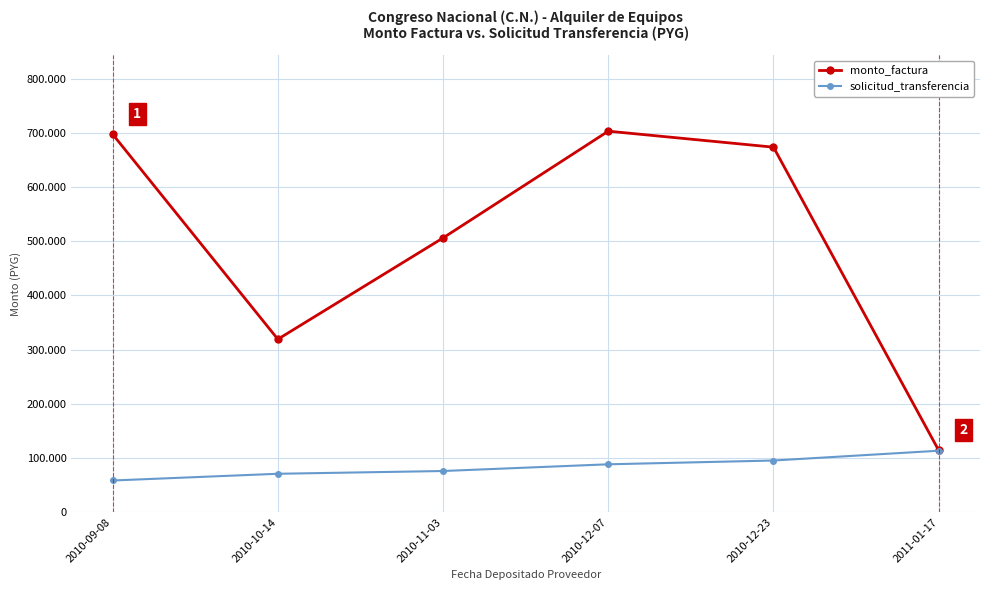

What position from the right is 2010-11-03?

4